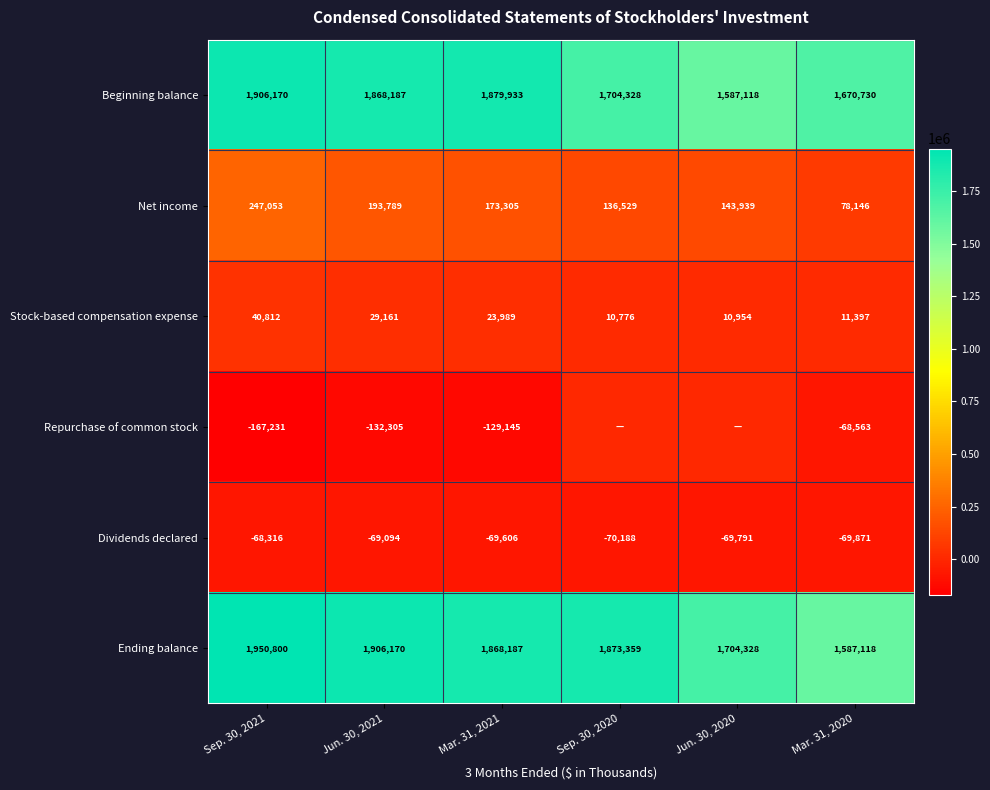

What is the average value of the Beginning balance series?

1769411